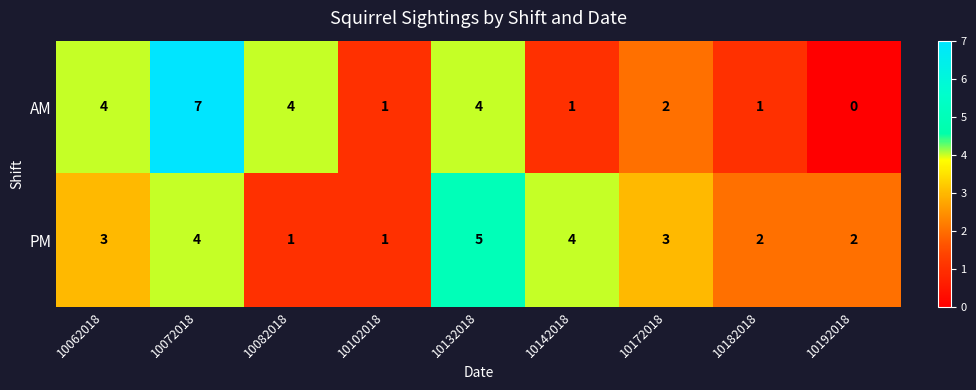

Reading right to left, list all the values displayed in this chart.

AM: 10192018=0	10182018=1	10172018=2	10142018=1	10132018=4	10102018=1	10082018=4	10072018=7	10062018=4
PM: 10192018=2	10182018=2	10172018=3	10142018=4	10132018=5	10102018=1	10082018=1	10072018=4	10062018=3